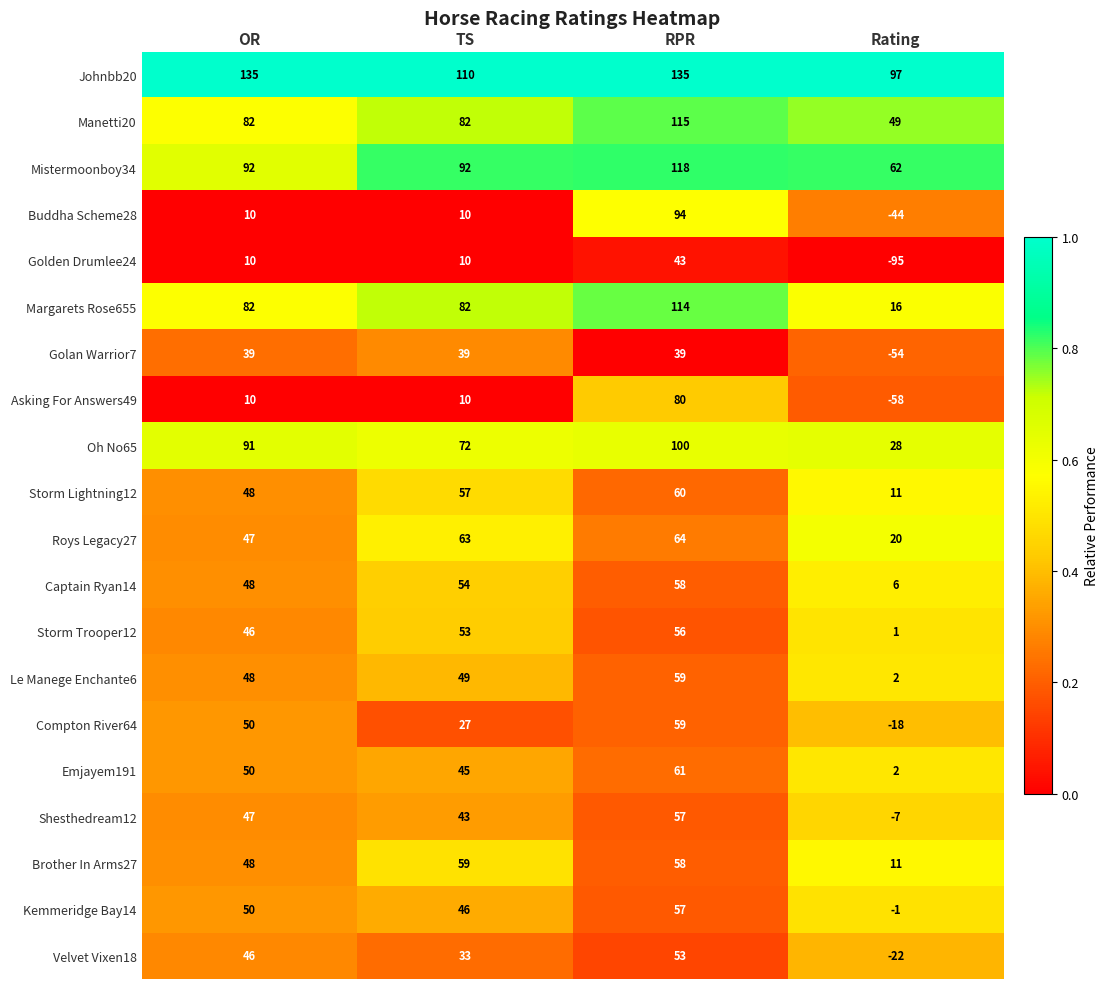

Count the Compton River64 values in the range 27 to 59.

3